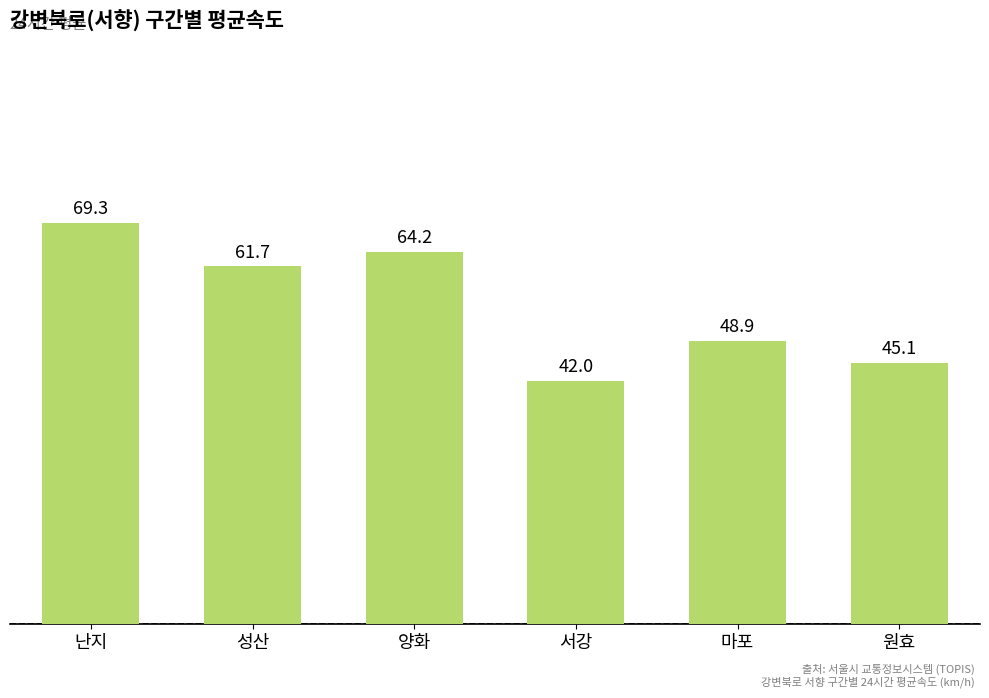

Rank the categories by value from lowest to highest.

서강, 원효, 마포, 성산, 양화, 난지